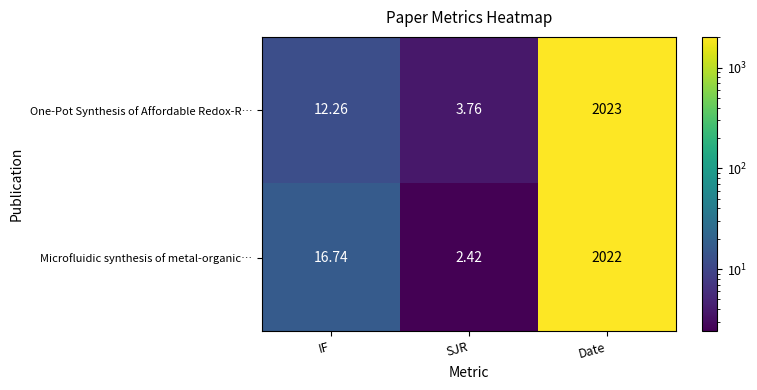

What is the total value across all series at SJR?

6.2